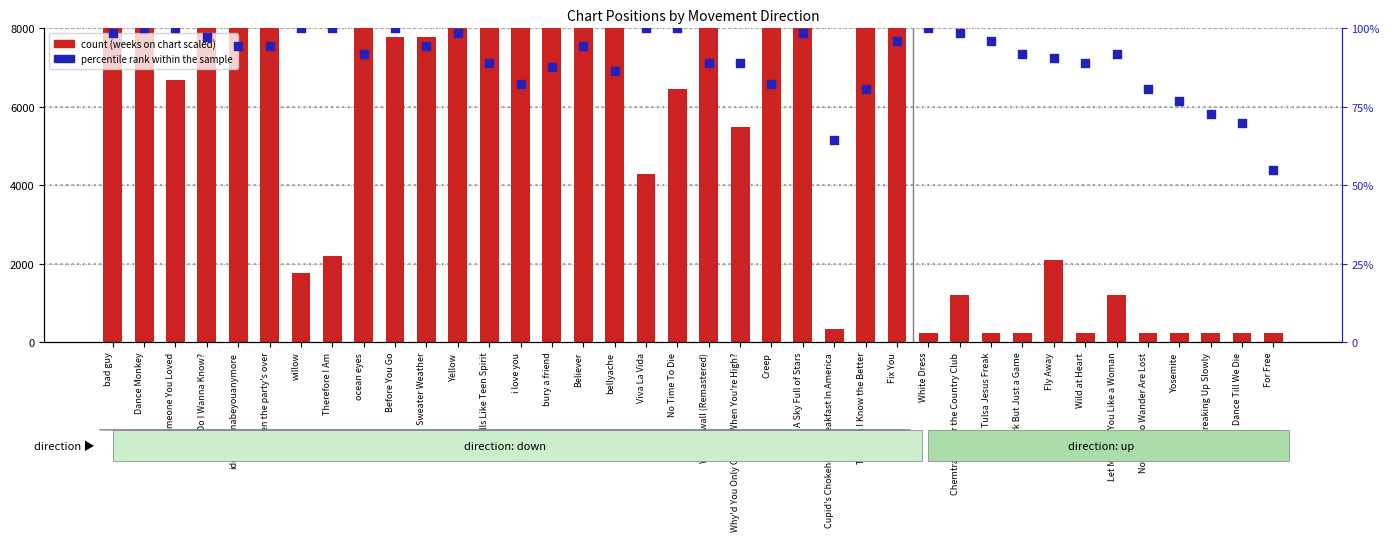

Which series reaches the maximum Y coordinate?

count